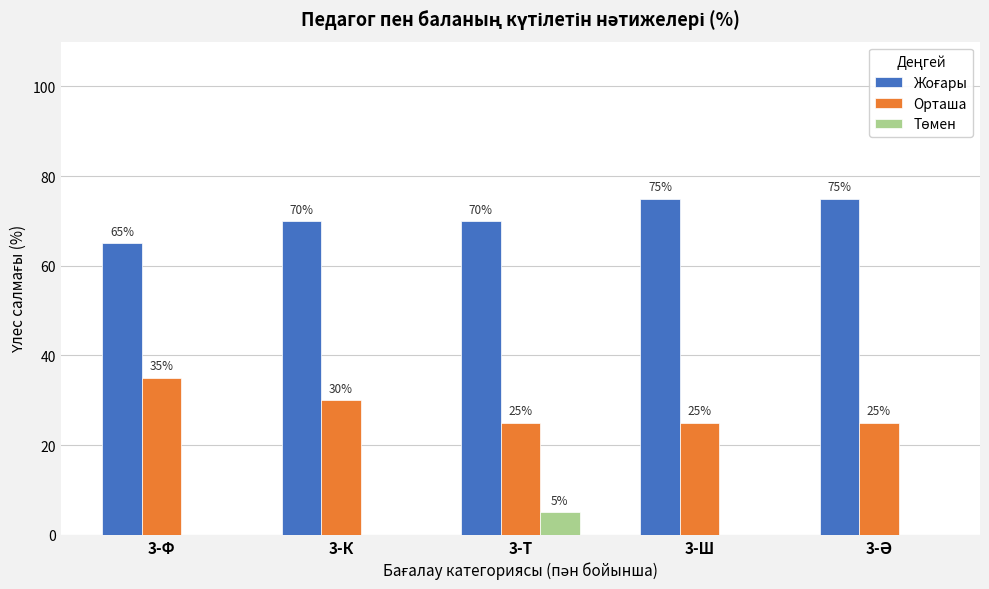

What is the total value across all series at 3-Ф?

100